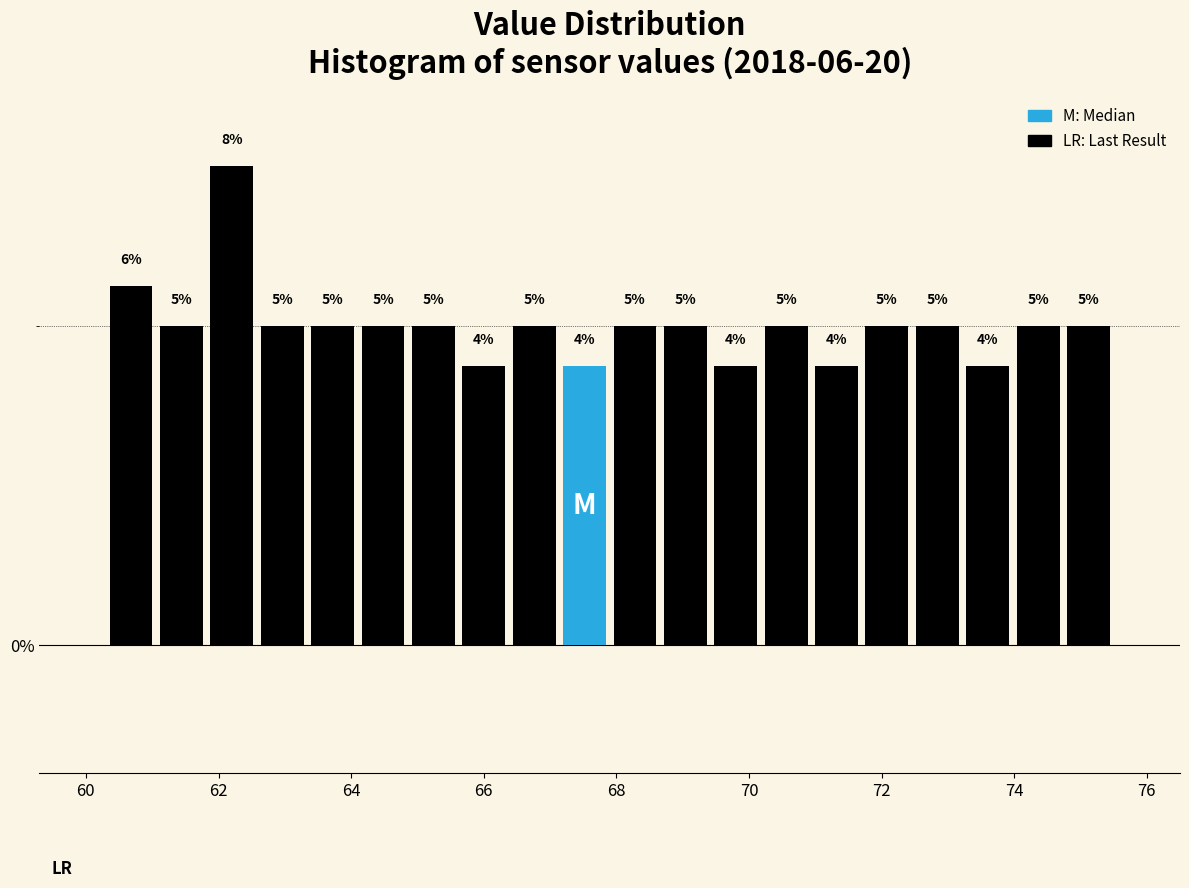

Read against the x-axis, roughly where is the centre of the tallest bar?

62.2